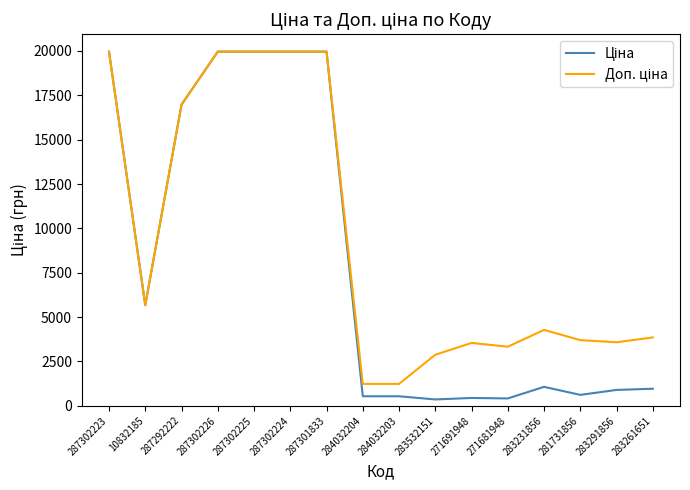

What is the difference between the highest and lowest values at 271691948?

3101.8